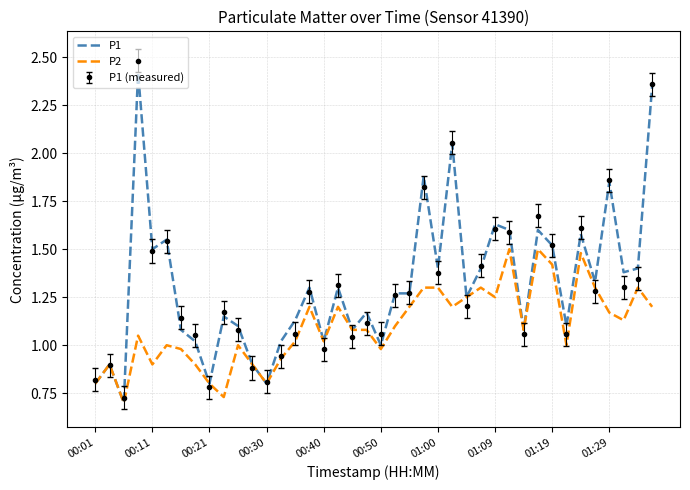

What is the maximum value for P1 (measured)?

2.5